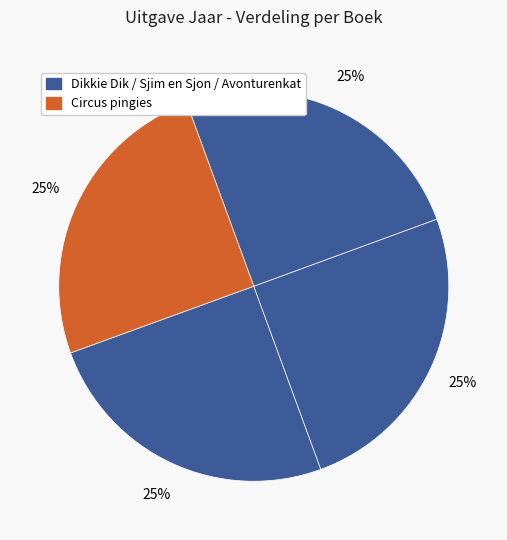

Rank the categories by value from highest to lowest.

Dikkie Dik op de boerderij, Sjim en Sjon eten gek, Avonturenkat, Circus pingies